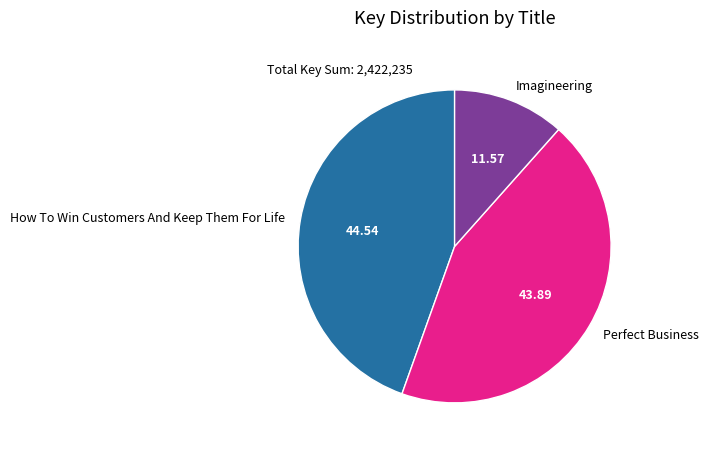

Rank the categories by value from lowest to highest.

Imagineering, Perfect Business, How To Win Customers And Keep Them For Life